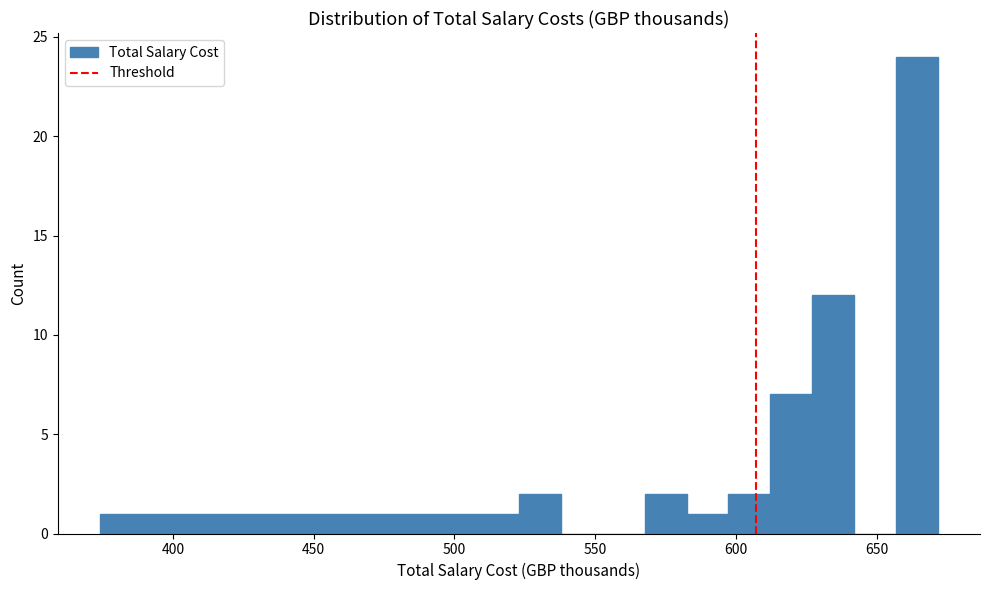

Around what value on the x-axis is the tallest bar? Give the approximate position of its centre, as read against the axis.

665